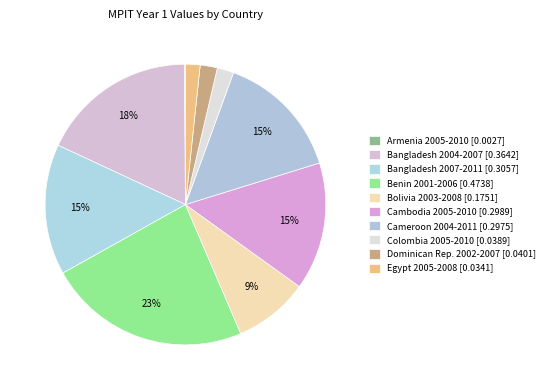

Is there a majority slice in this chart?

No